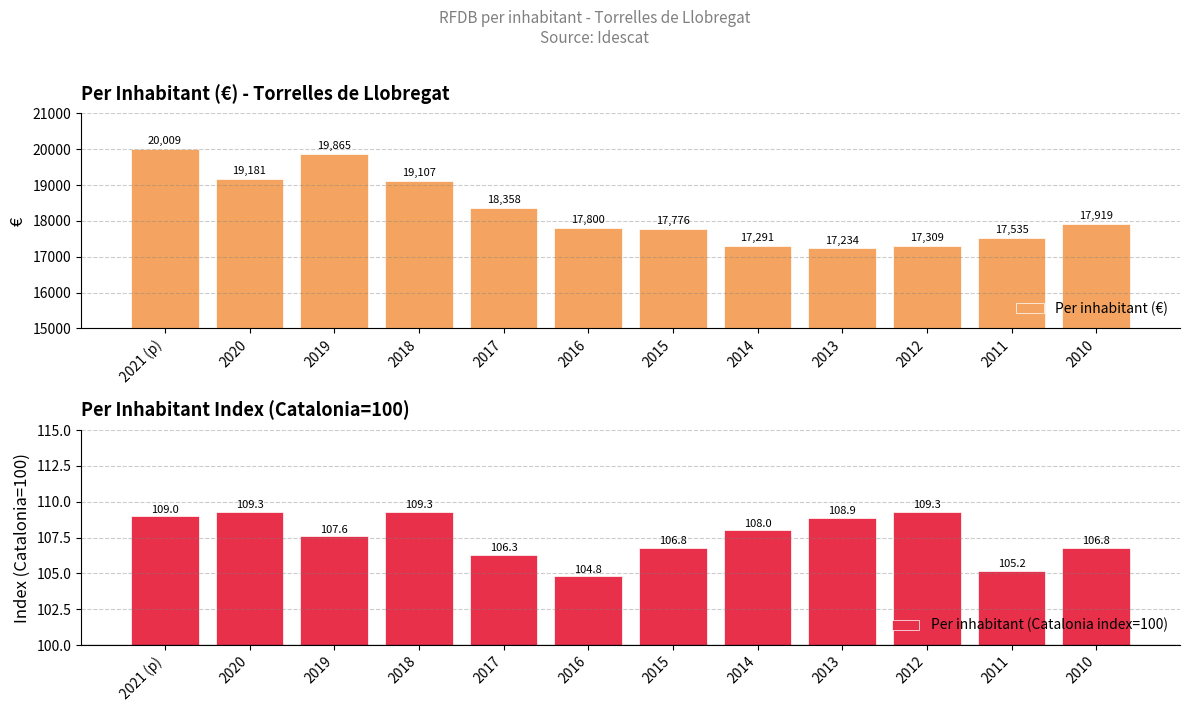

What is the sum of the Per inhabitant (Catalonia index=100) values at 2011 and 2017?

211.5